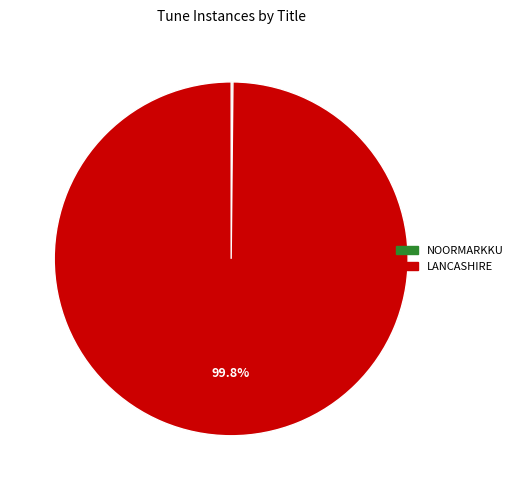

What portion of the pie excludes LANCASHIRE?

0.2%